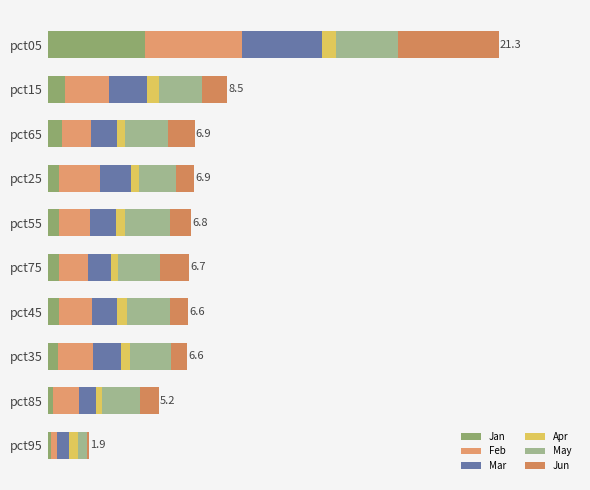

Count the number of categories in the chart.

10